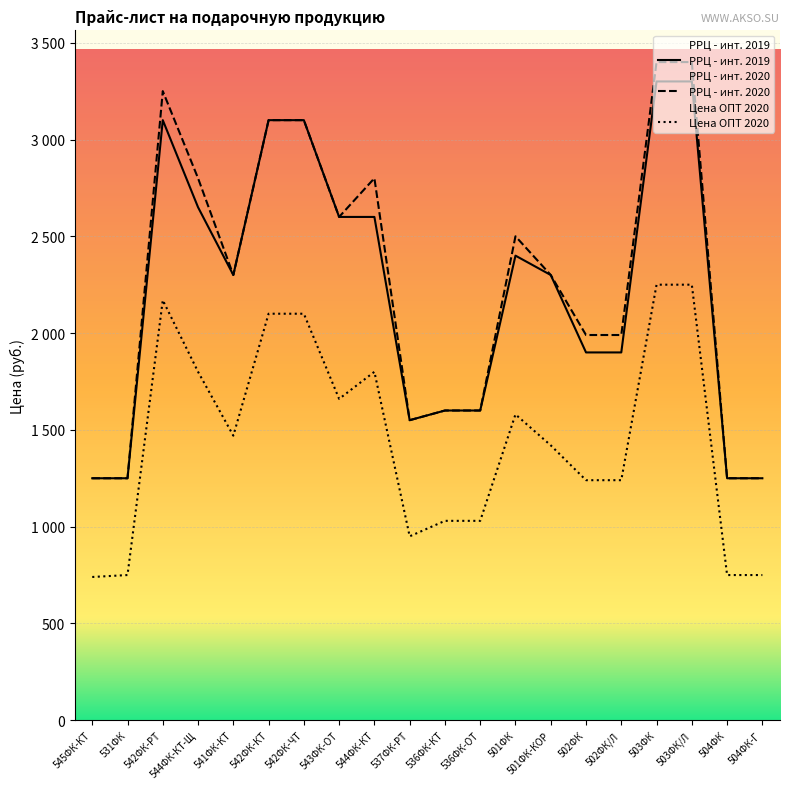

What is the label of the 16th point from the left?

502ФК/Л